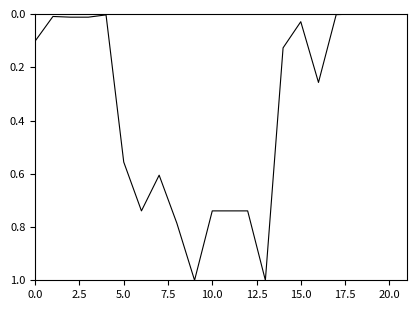

How many lines are shown in the chart?

1